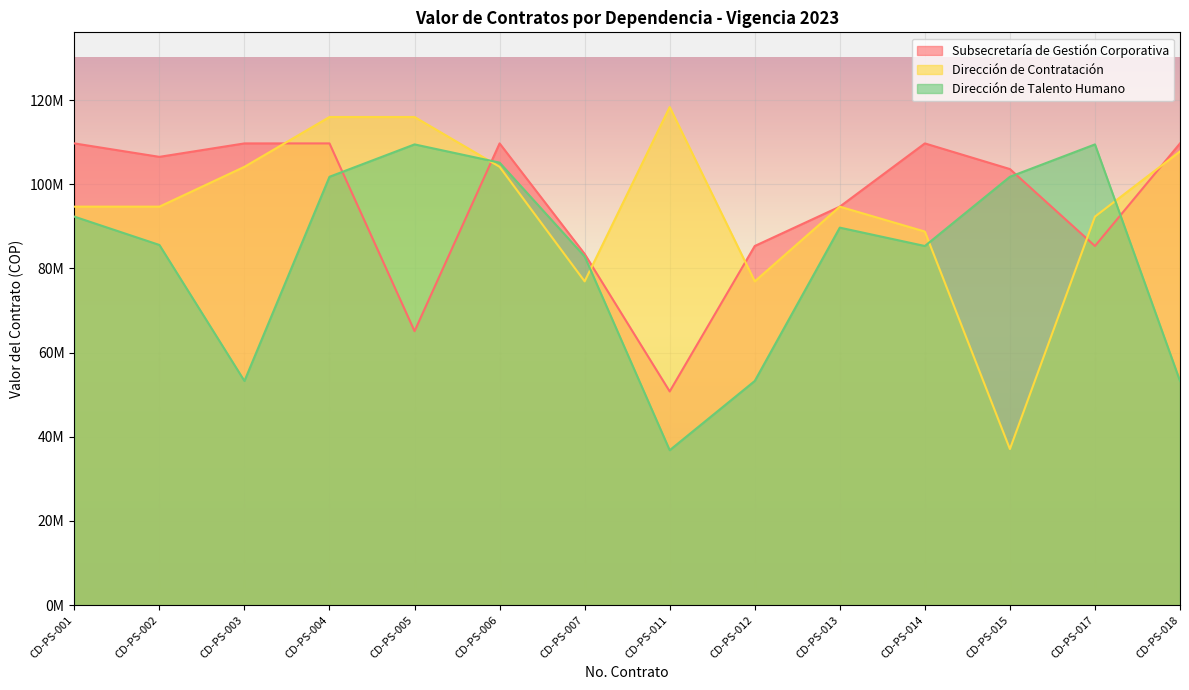

Which has a higher value, CD-PS-012 or CD-PS-002?

CD-PS-002